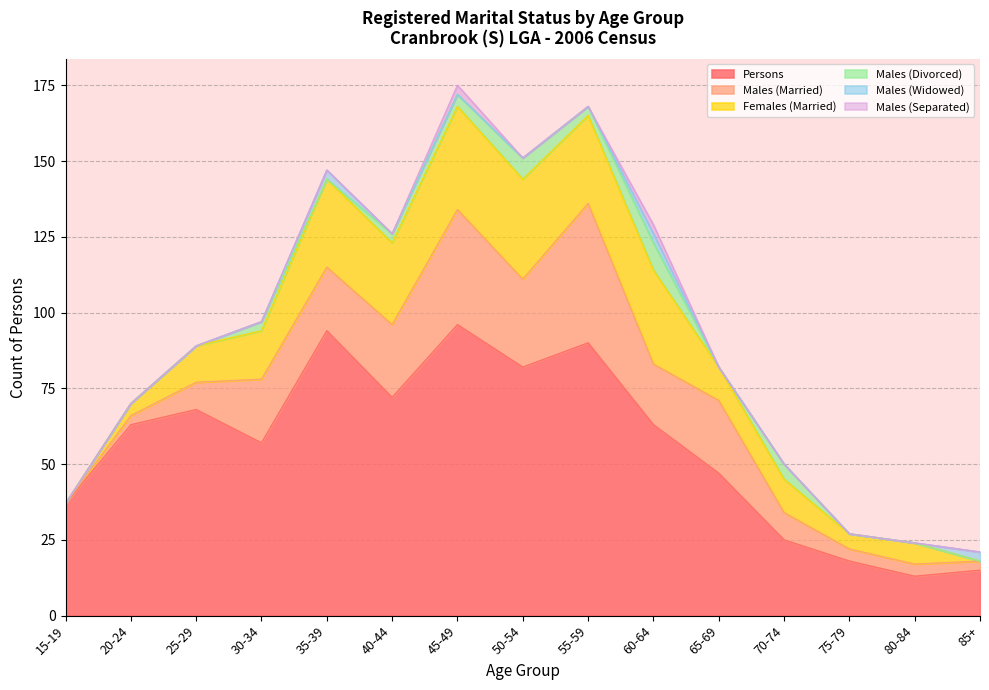

What is the greatest value displayed?

96